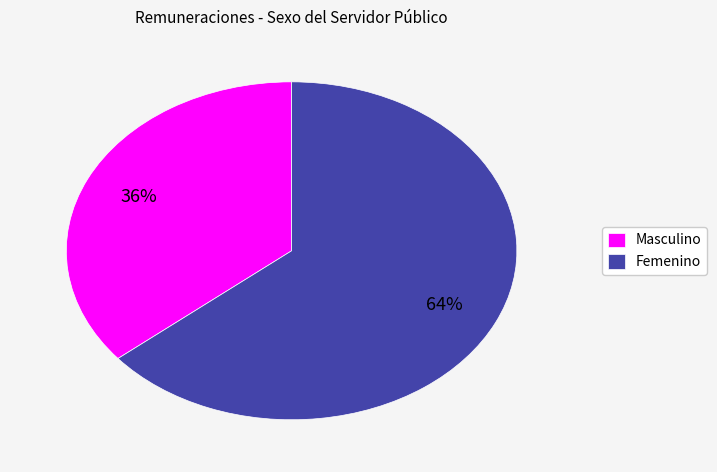

To the nearest percent, what is the average slice percentage?

50%